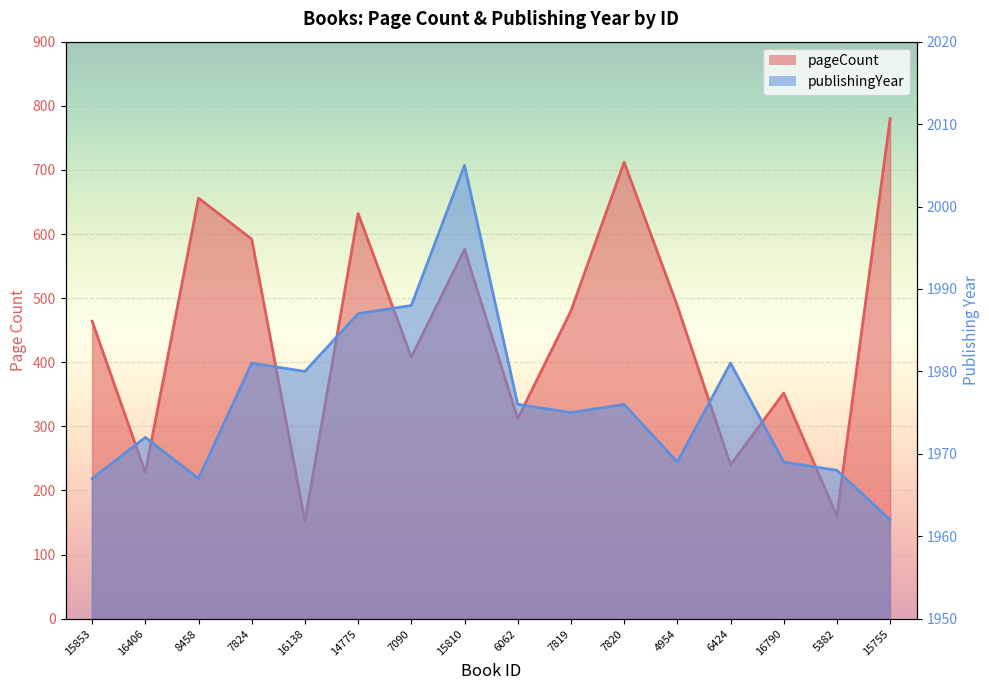

What is the minimum value shown in the chart?

152